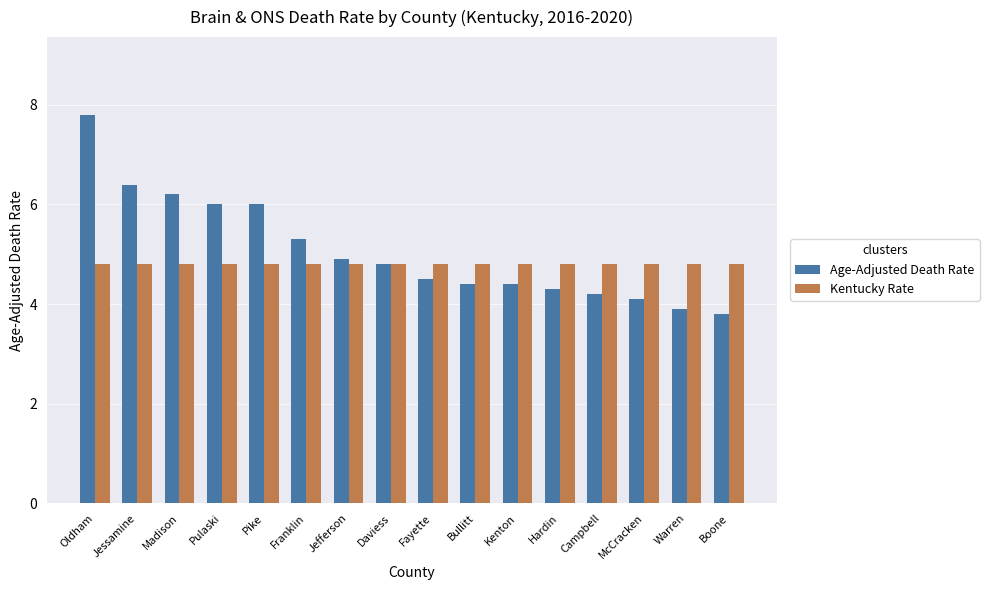

The value of Age-Adjusted Death Rate at Kenton is 7.2. True or false?

False